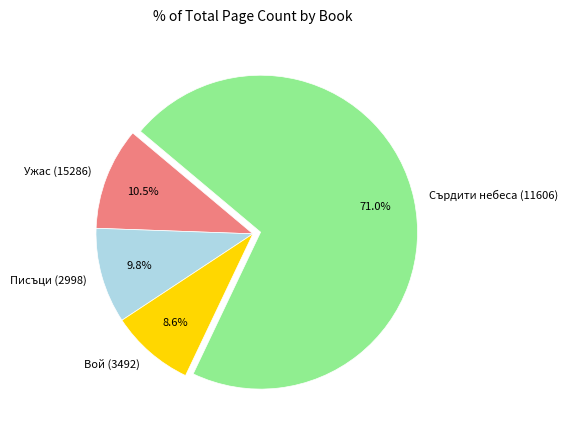

To the nearest percent, what is the average slice percentage?

25%